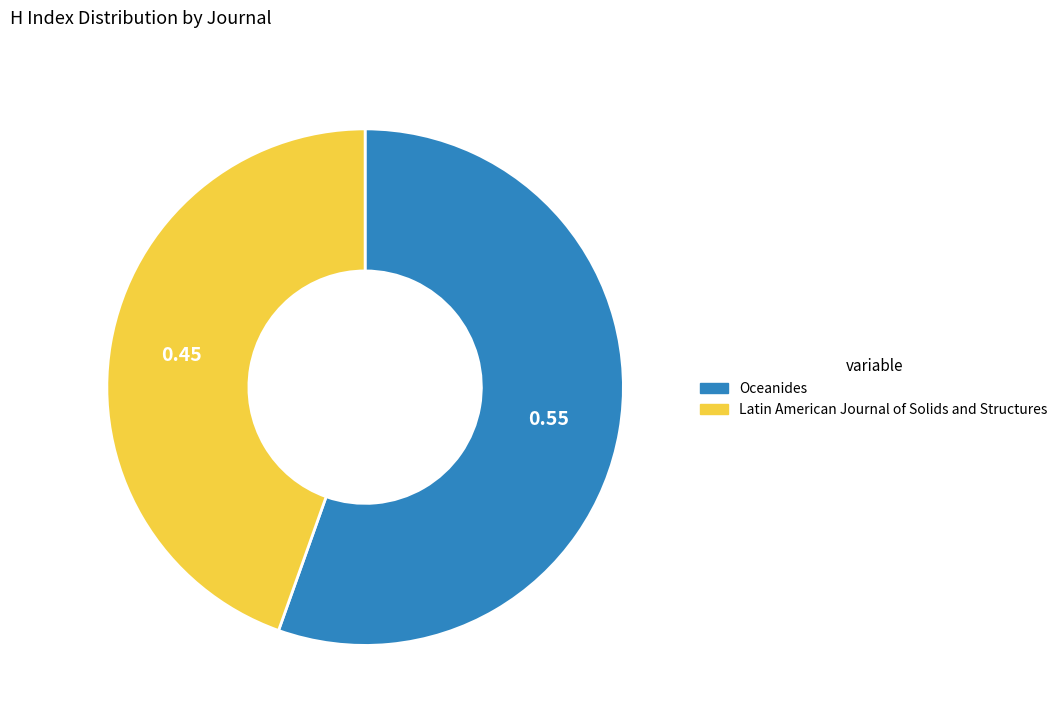

Rank the categories by value from highest to lowest.

Oceanides, Latin American Journal of Solids and Structures